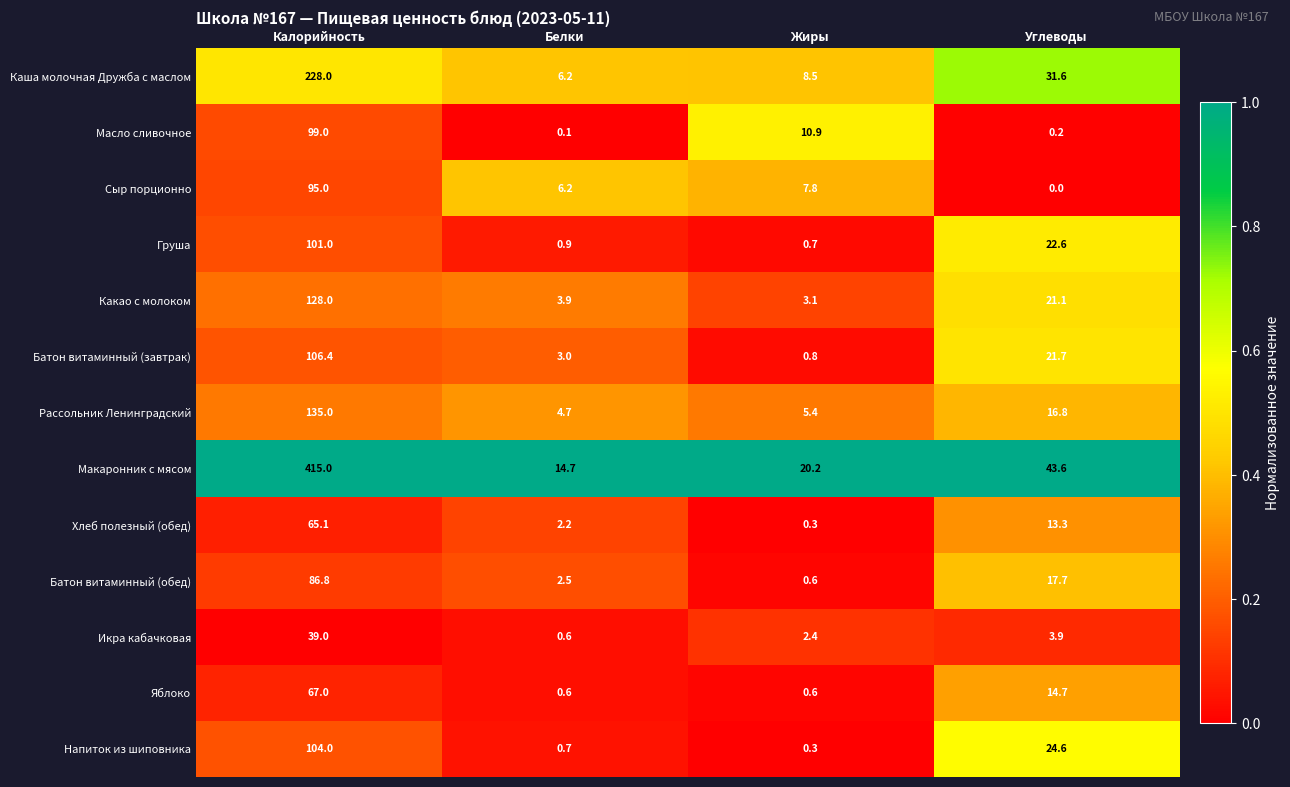

Which series has the largest total across all categories?

Макаронник с мясом